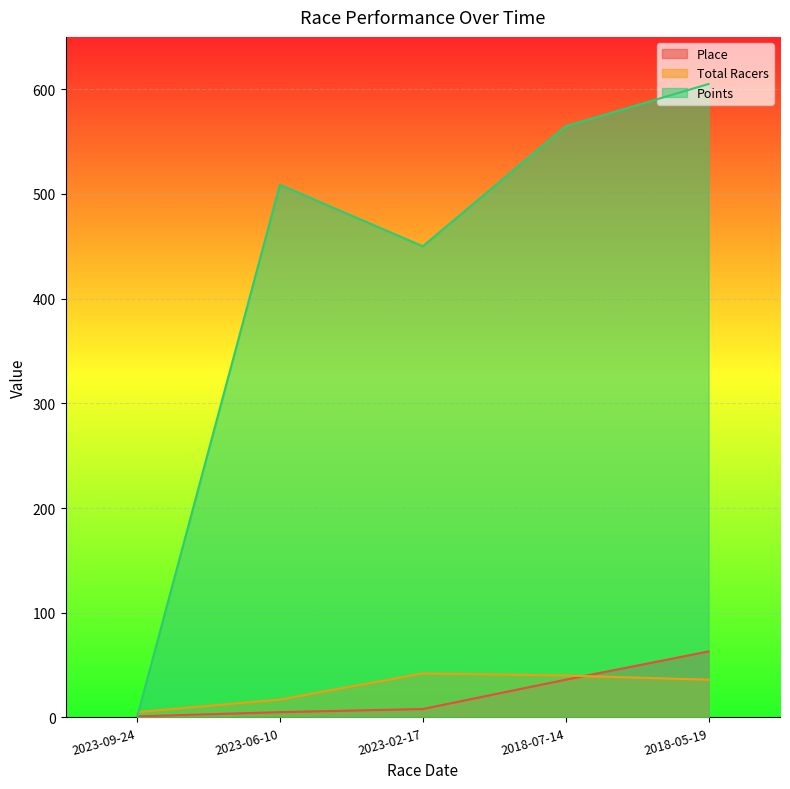

What are all the series names shown in the legend?

Place, Total Racers, Points